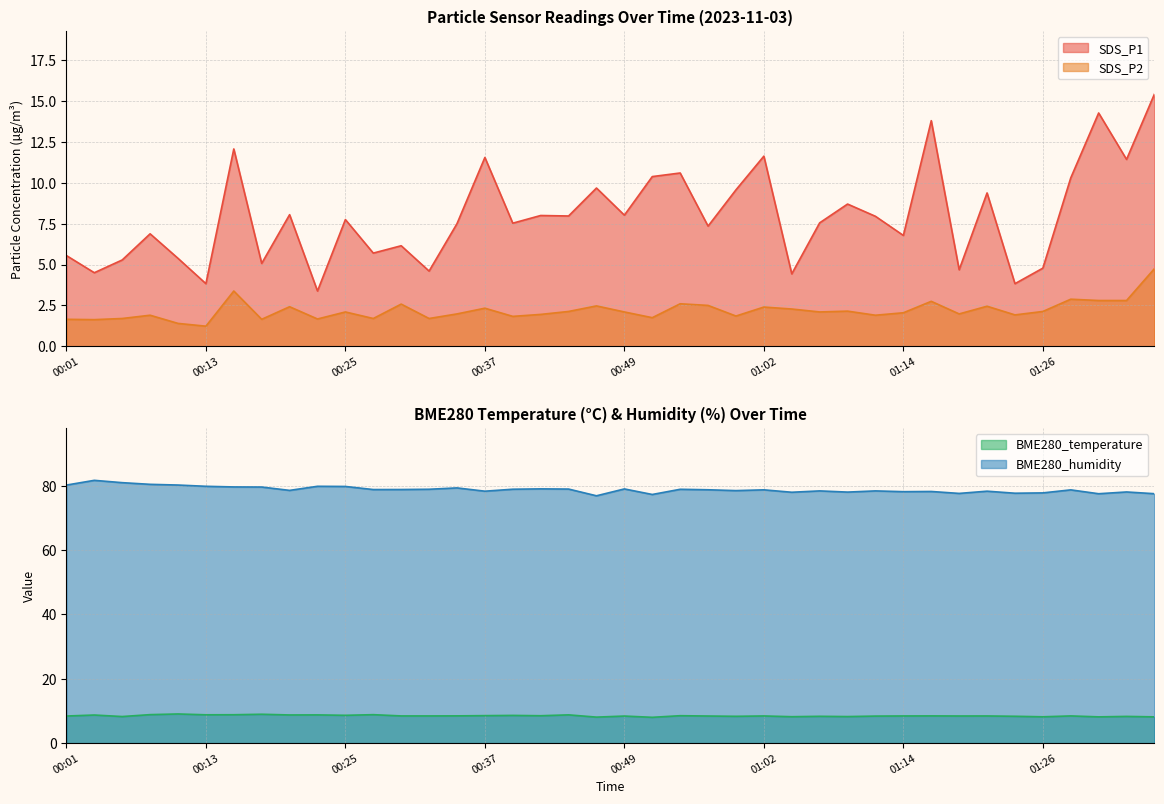

True or false: SDS_P2 and BME280_humidity cross at least once.

False